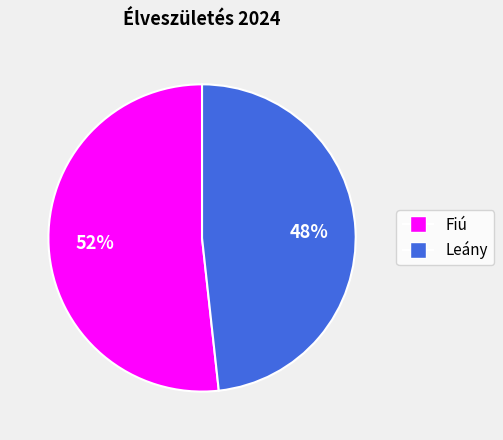

Which category has the smallest portion of the pie?

Leány